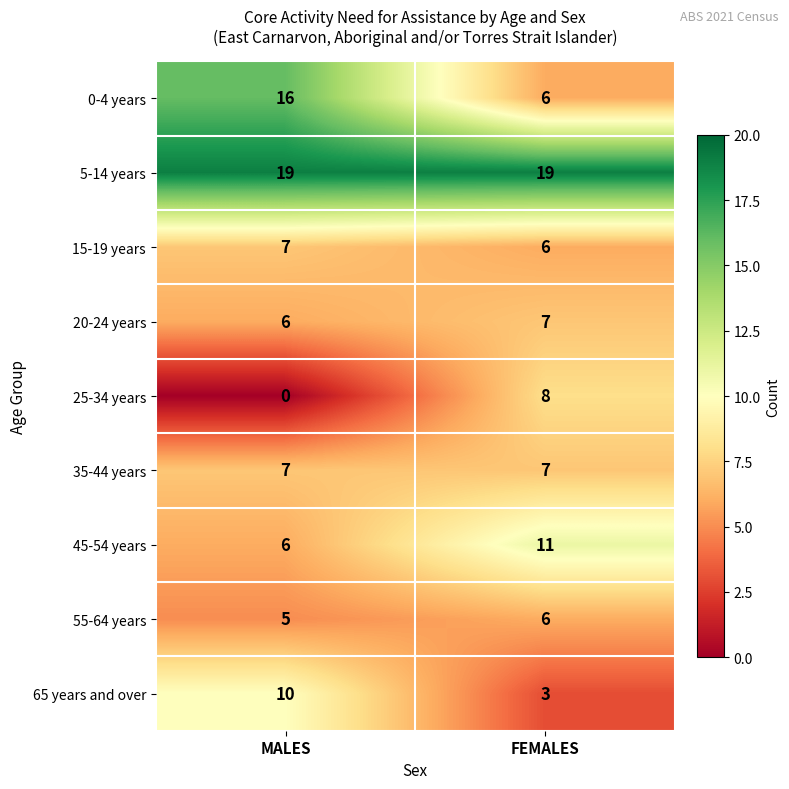

Reading right to left, list all the values displayed in this chart.

0-4 years: FEMALES=6	MALES=16
5-14 years: FEMALES=19	MALES=19
15-19 years: FEMALES=6	MALES=7
20-24 years: FEMALES=7	MALES=6
25-34 years: FEMALES=8	MALES=0
35-44 years: FEMALES=7	MALES=7
45-54 years: FEMALES=11	MALES=6
55-64 years: FEMALES=6	MALES=5
65 years and over: FEMALES=3	MALES=10